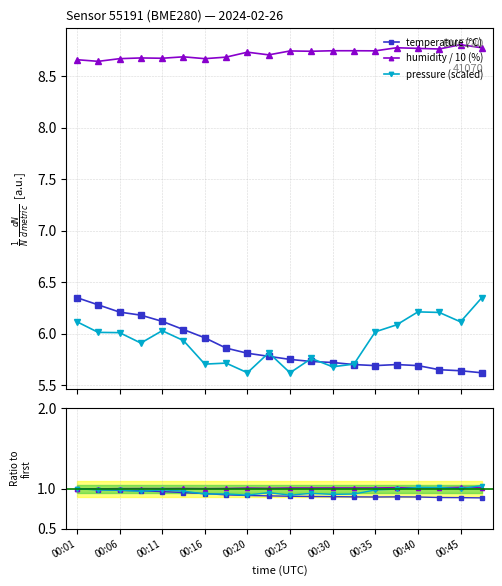

Is the value of pressure at 15 greater than the value of pressure (scaled) at 00:01?

No